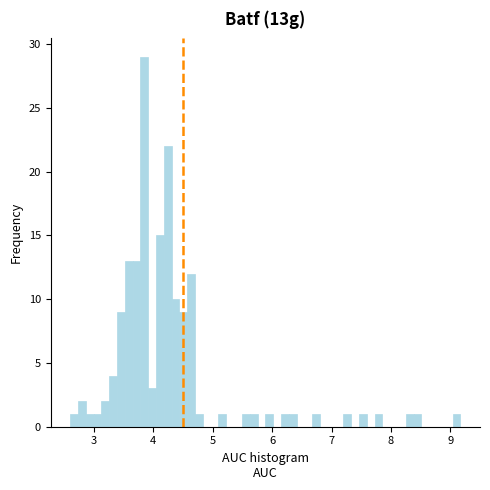

Around what value on the x-axis is the tallest bar? Give the approximate position of its centre, as read against the axis.

3.8